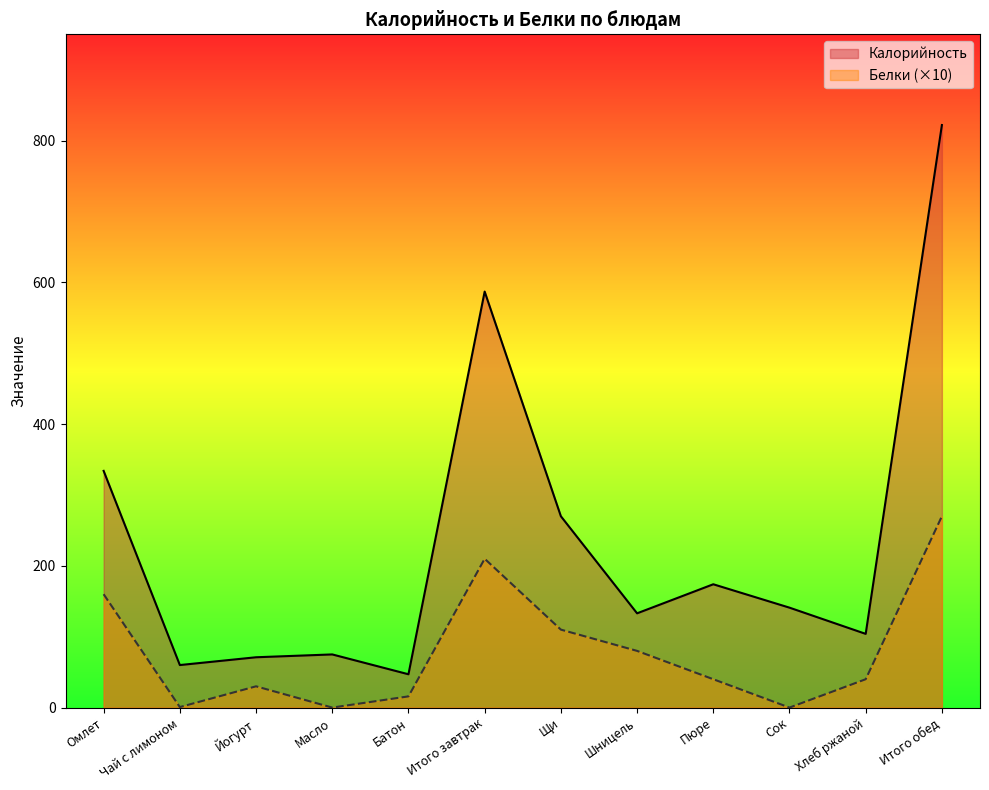

Is the value of Белки at Чай с лимоном greater than the value of Калорийность at Йогурт?

No